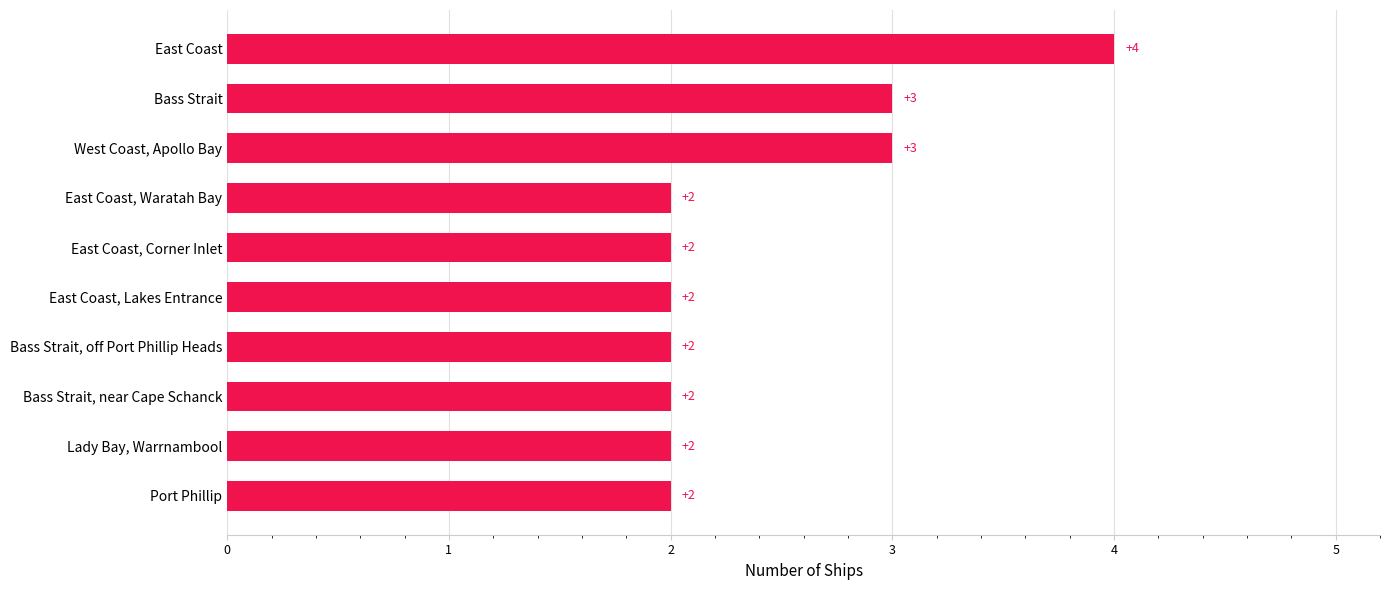

What is the change in value from Port Phillip to Bass Strait?

+1